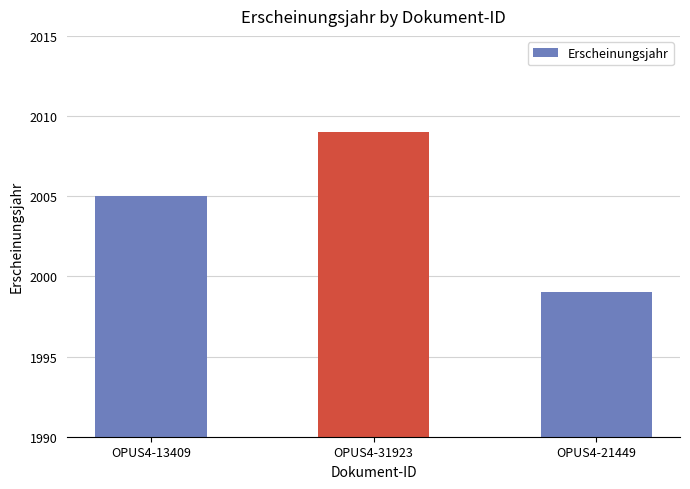

What is the sum of all values?

6013